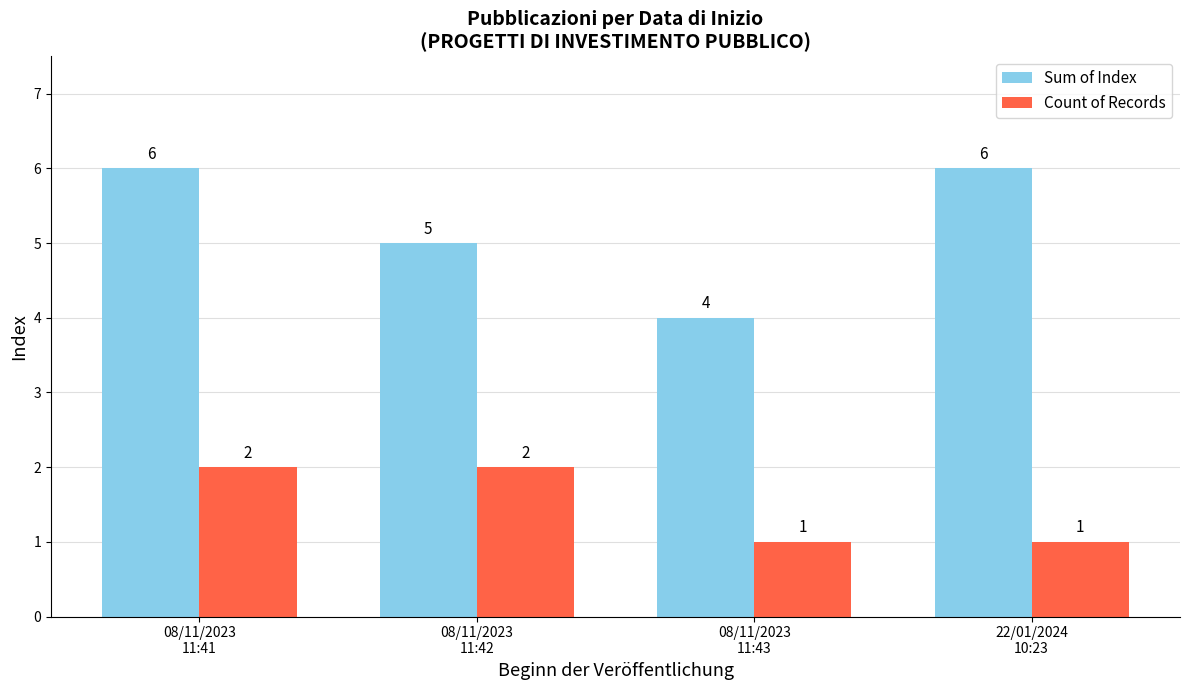

Count the Sum of Index values in the range 5 to 6.

3